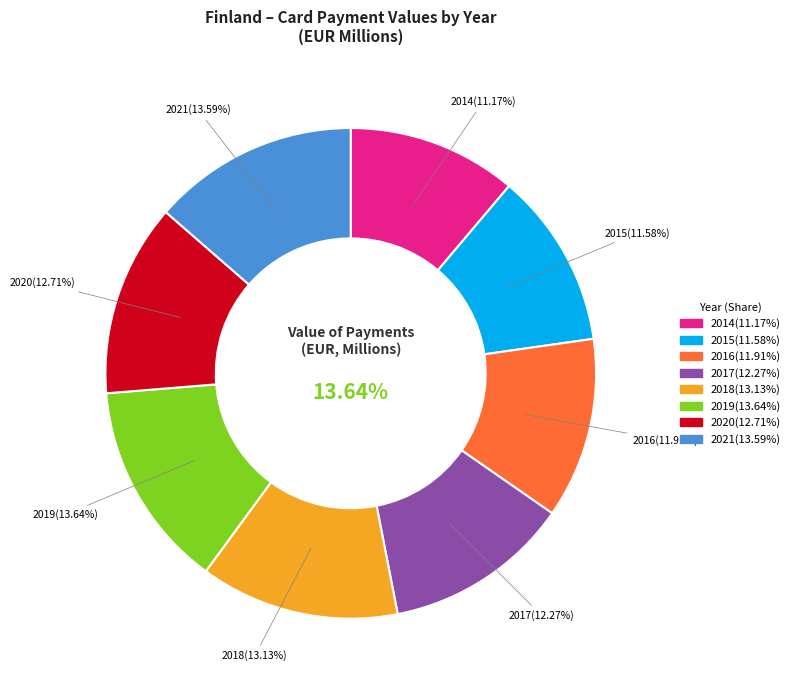

To the nearest percent, what is the combined percentage of 2016 and 2017?

24%